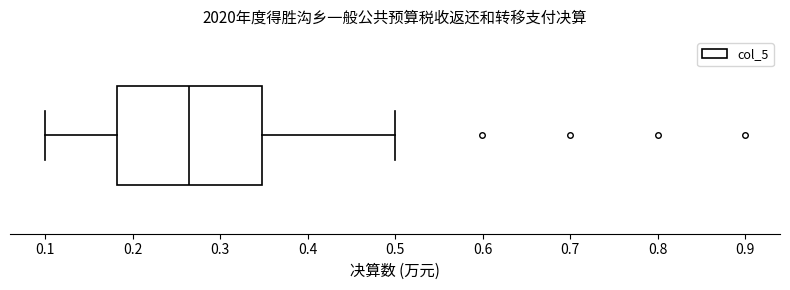

Read this box plot against the x-axis: the position of the median line, the range covered by the box, and the ends of both whiskers. The values are not printed on the chart, so give them approximately, as read against the axis.

median 0.27, box 0.18 to 0.35, whiskers 0.10 to 0.50